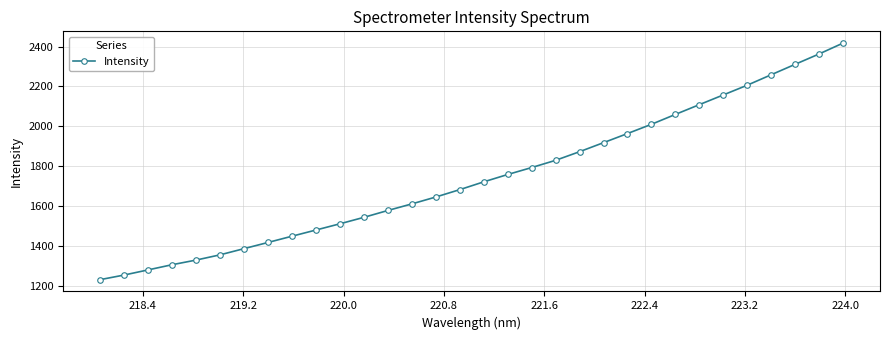

What is the smallest value displayed?

1230.3